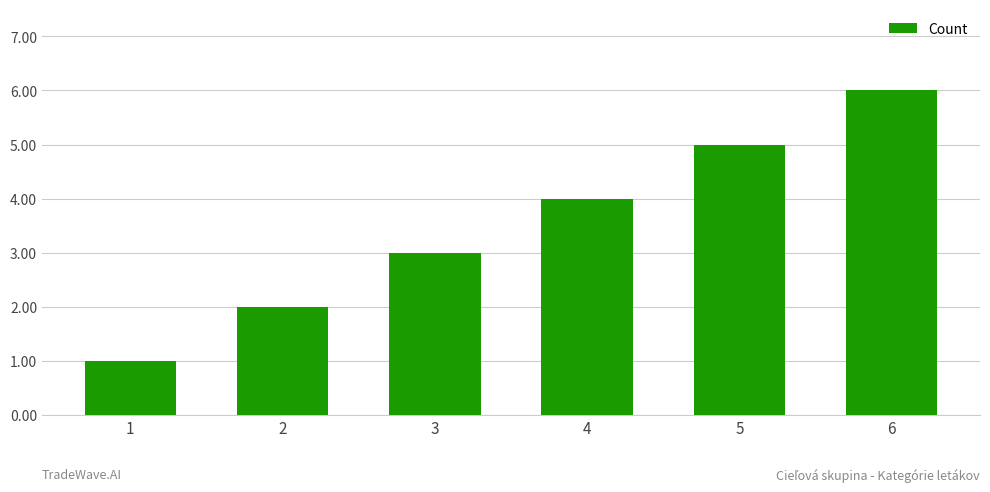

At which category does the chart reach its minimum across all series?

1